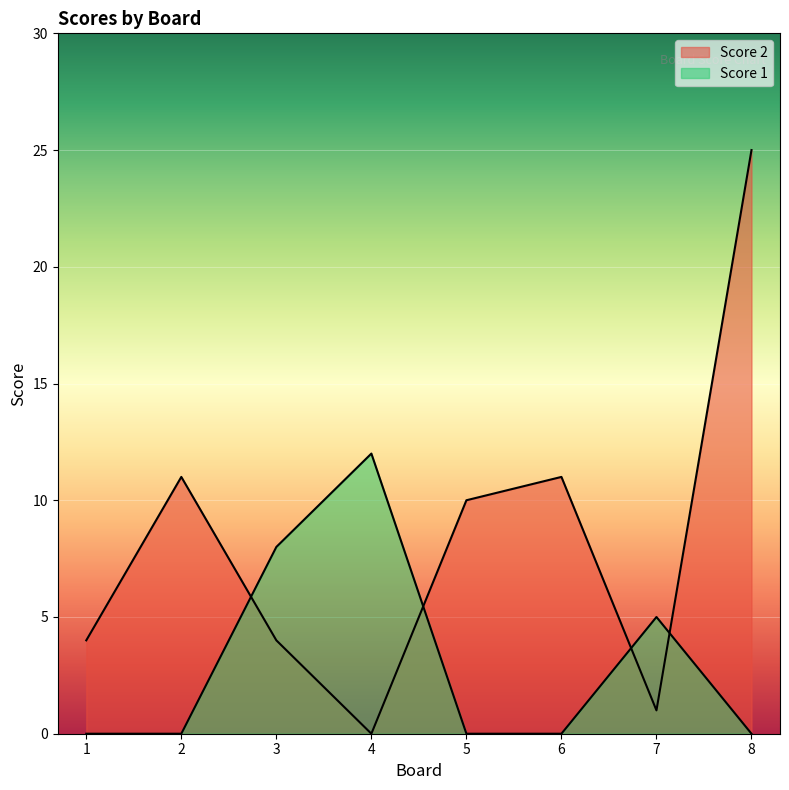

What is the spread (max minus min) of values at 3?

4